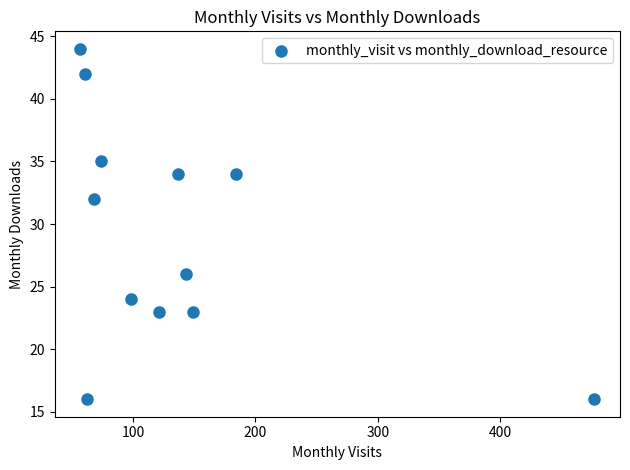

What is the range of X values (max minus min)?

420